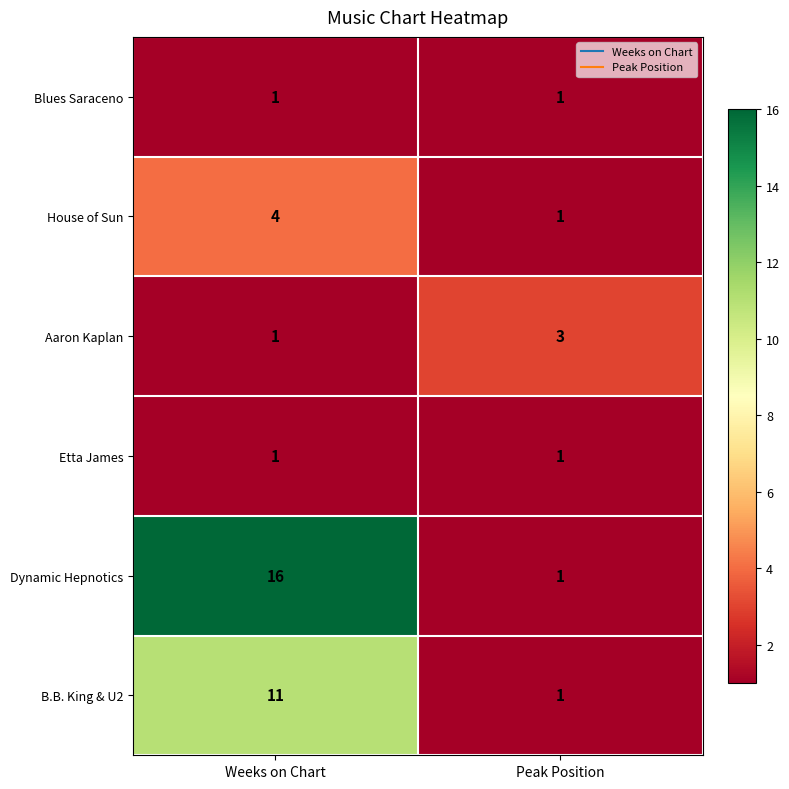

List the labels in order of House of Sun value, largest first.

Weeks on Chart, Peak Position